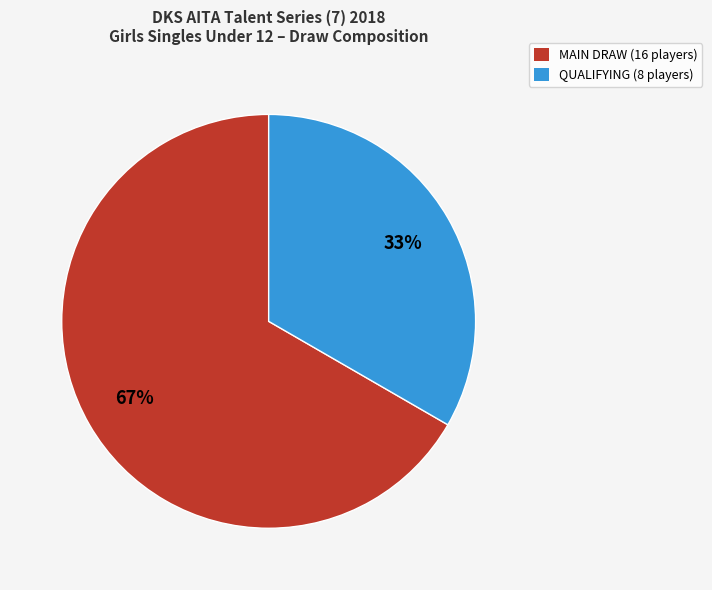

True or false: MAIN DRAW accounts for 60% of the total.

False